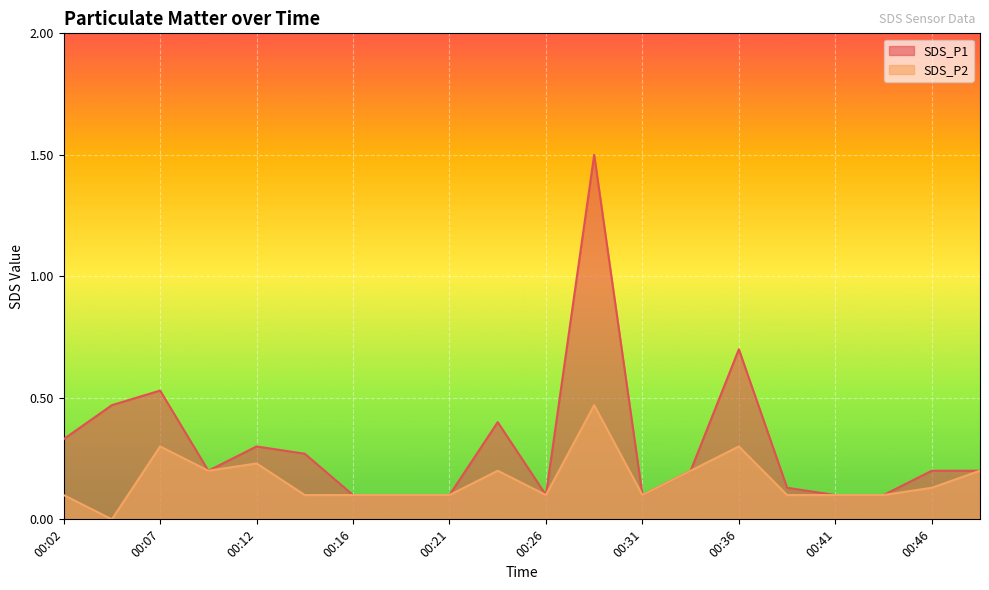

Rank the series by their maximum value, from highest to lowest.

SDS_P1, SDS_P2